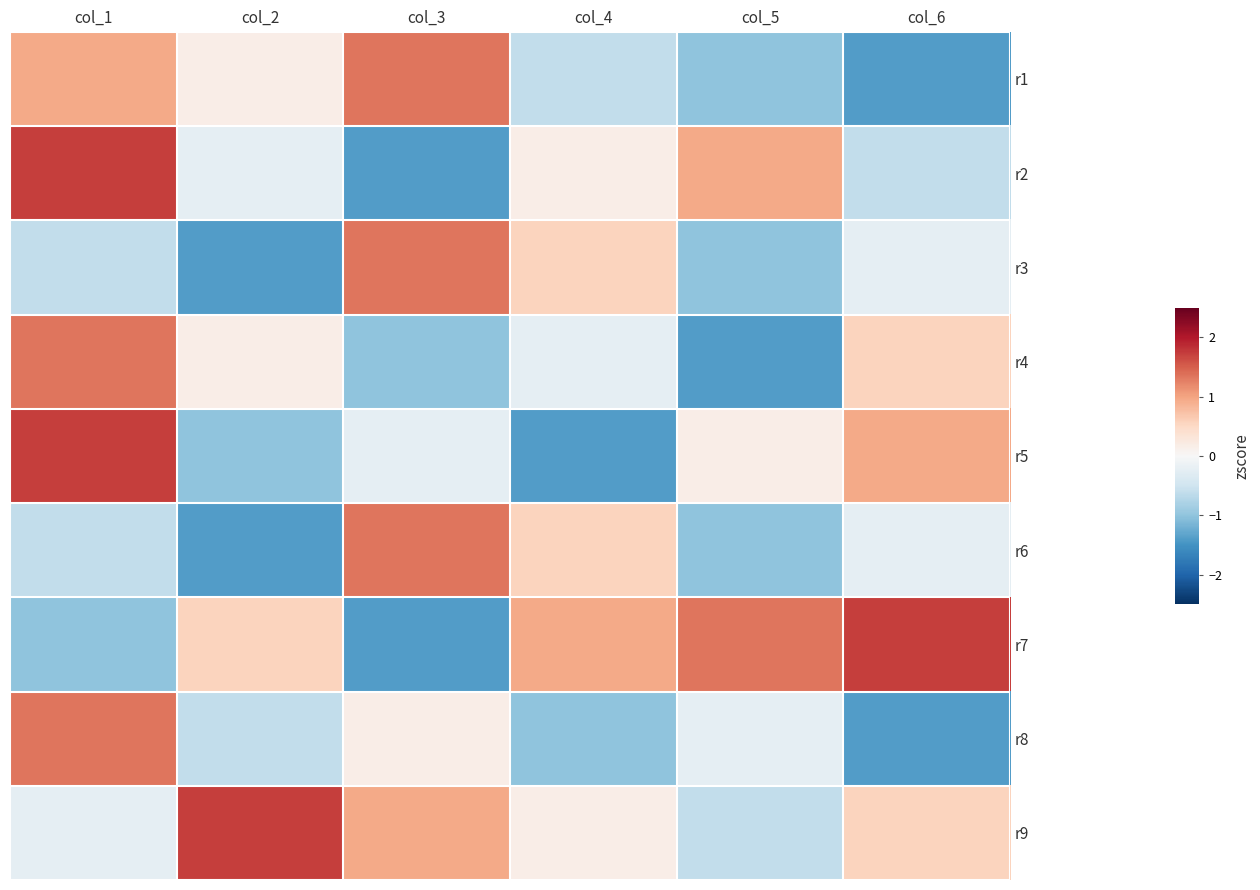

Reading left to right, what are all the values shown in this chart?

r1: col_1=0.9	col_2=0.2	col_3=1.3	col_4=-0.6	col_5=-1.0	col_6=-1.4
r2: col_1=1.7	col_2=-0.2	col_3=-1.4	col_4=0.2	col_5=0.9	col_6=-0.6
r3: col_1=-0.6	col_2=-1.4	col_3=1.3	col_4=0.6	col_5=-1.0	col_6=-0.2
r4: col_1=1.3	col_2=0.2	col_3=-1.0	col_4=-0.2	col_5=-1.4	col_6=0.6
r5: col_1=1.7	col_2=-1.0	col_3=-0.2	col_4=-1.4	col_5=0.2	col_6=0.9
r6: col_1=-0.6	col_2=-1.4	col_3=1.3	col_4=0.6	col_5=-1.0	col_6=-0.2
r7: col_1=-1.0	col_2=0.6	col_3=-1.4	col_4=0.9	col_5=1.3	col_6=1.7
r8: col_1=1.3	col_2=-0.6	col_3=0.2	col_4=-1.0	col_5=-0.2	col_6=-1.4
r9: col_1=-0.2	col_2=1.7	col_3=0.9	col_4=0.2	col_5=-0.6	col_6=0.6